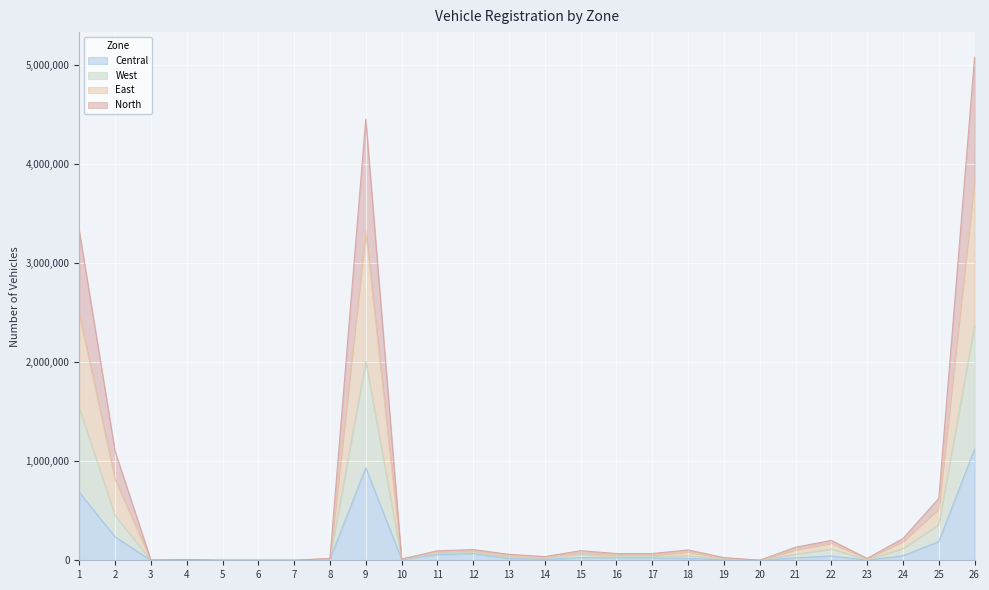

What is the highest value of the Central series?

1122105